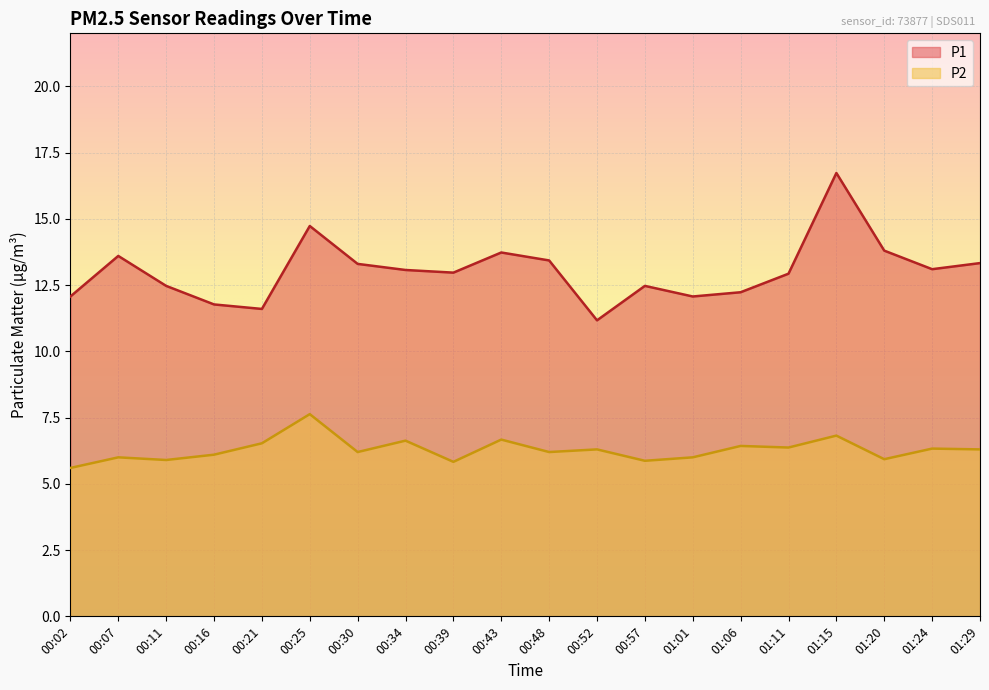

List the series in order of their overall mean, lowest first.

P2, P1